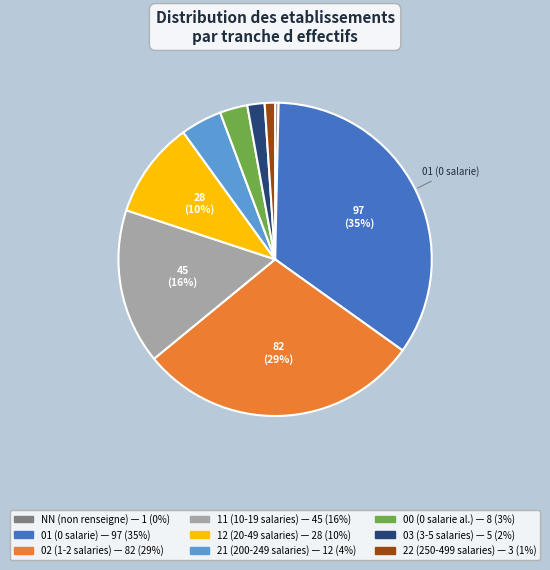

To the nearest percent, what is the difference between the 22 and 12 slice percentages?

9%